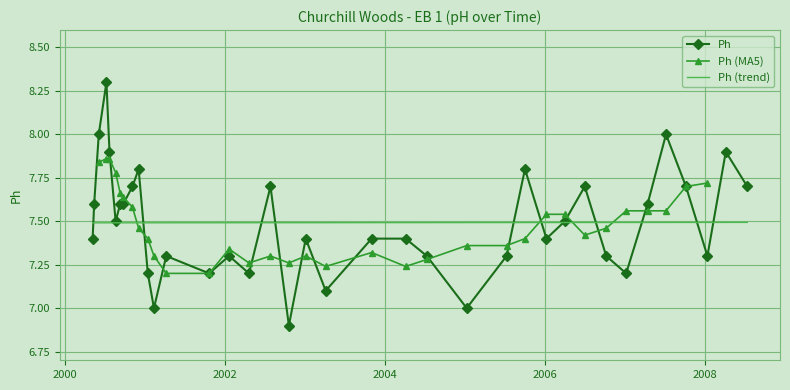

What is the lowest value of the Ph series?

6.9